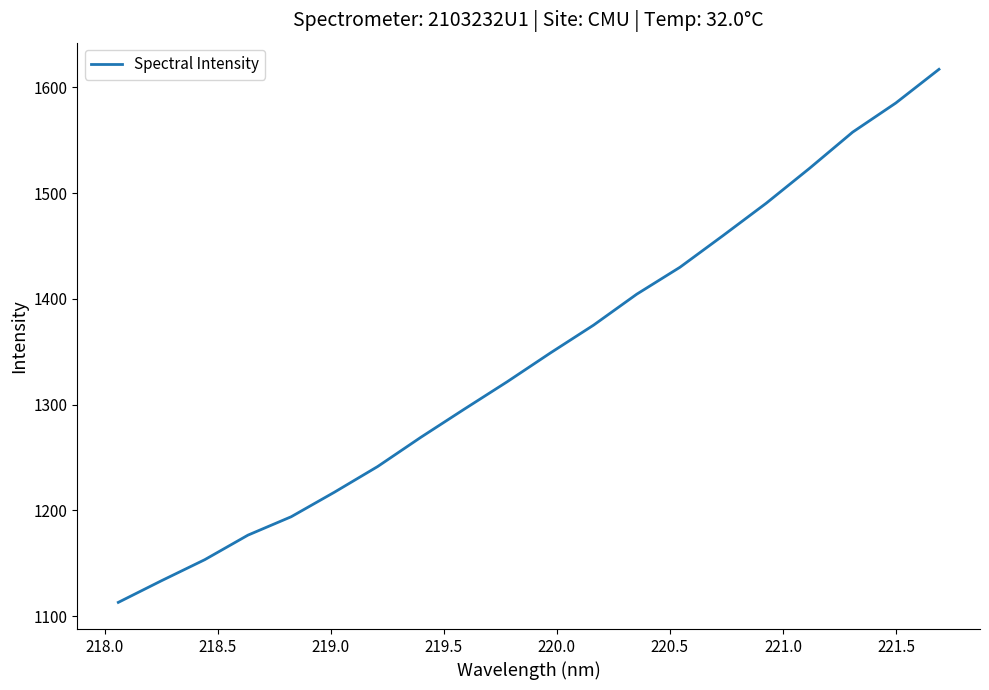

What is the difference between the maximum and minimum values?

504.0